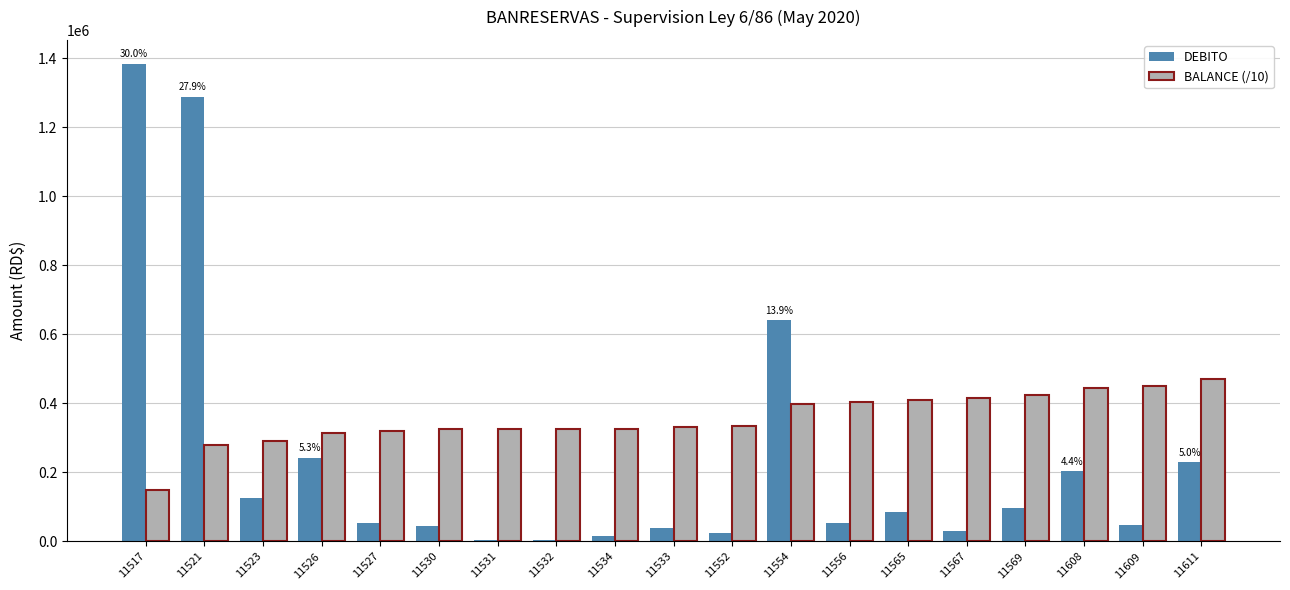

How many categories are shown in the chart?

19